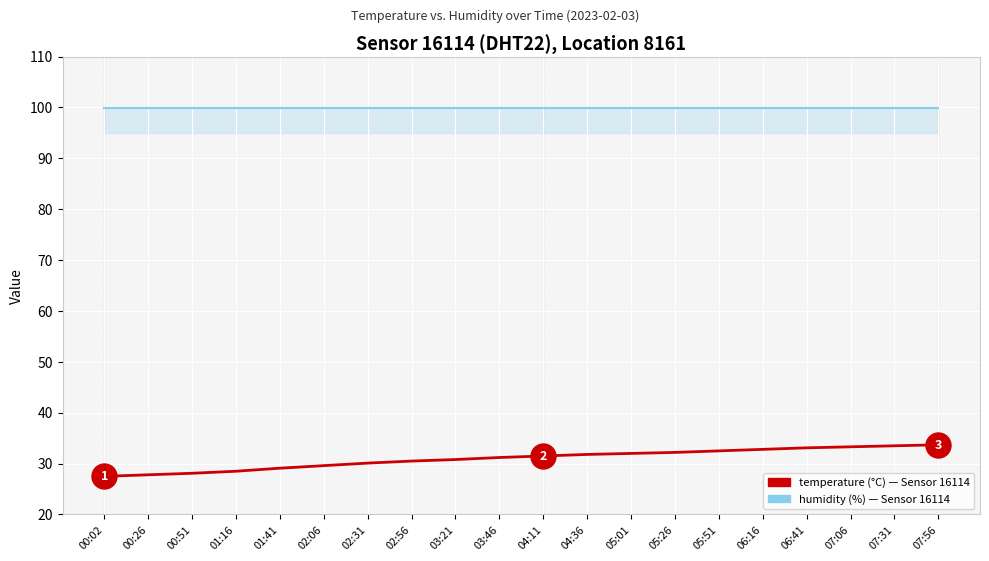

How many categories are shown in the chart?

20